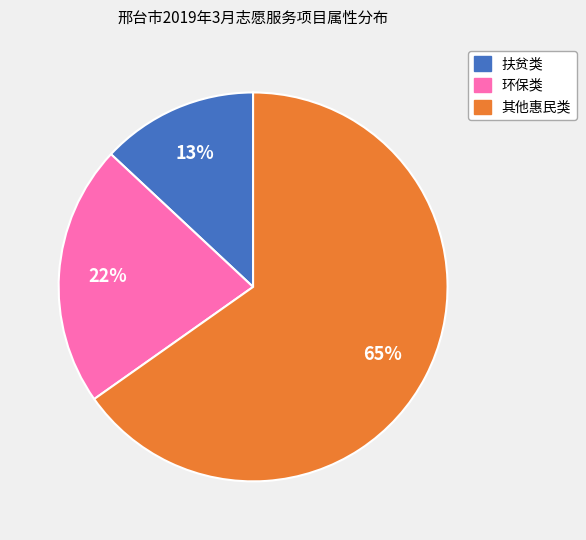

To the nearest percent, what portion does 其他惠民类 represent?

65%